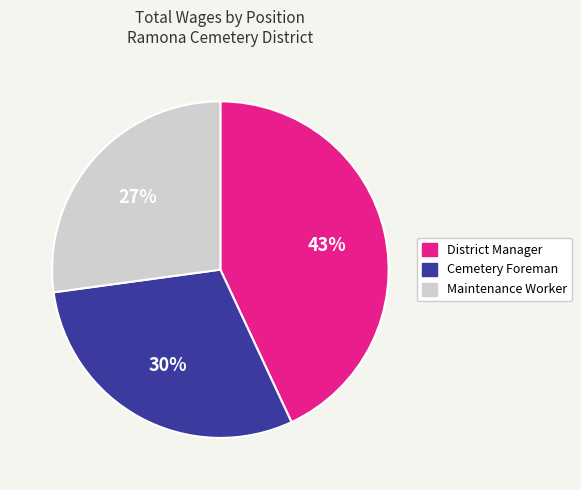

Do District Manager and Cemetery Foreman together represent more than half of the pie?

Yes